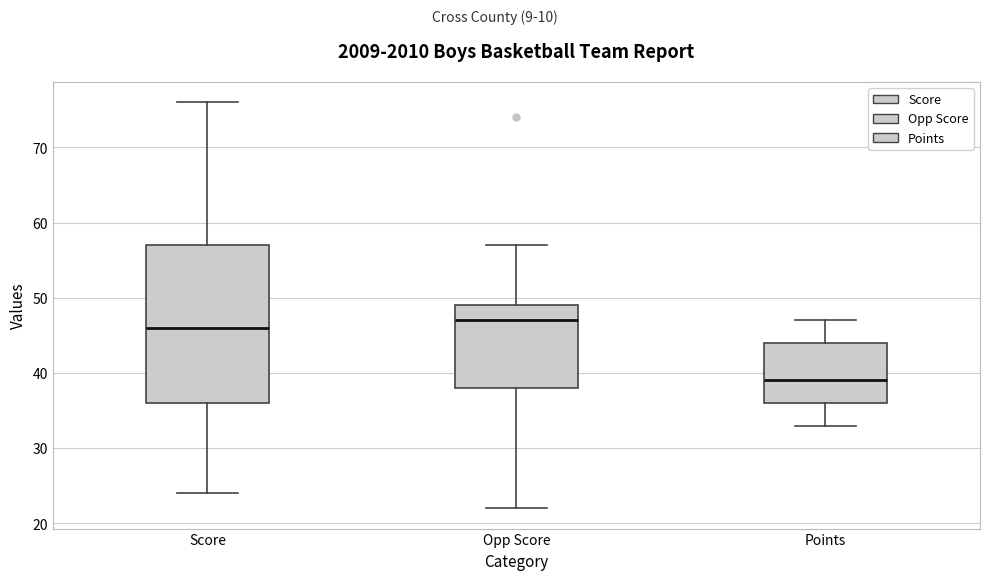

Which box's median line is the lowest?

Points